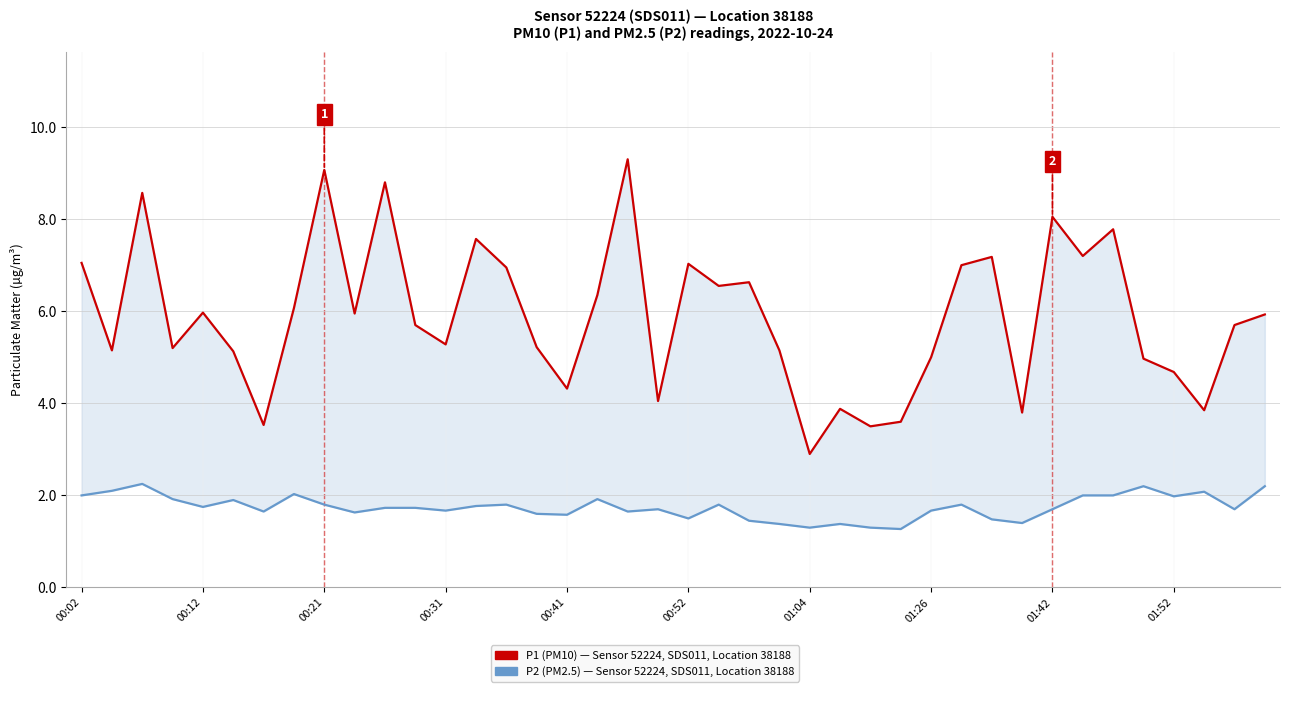

At which label does P1 (PM10) first exceed 5?

00:02